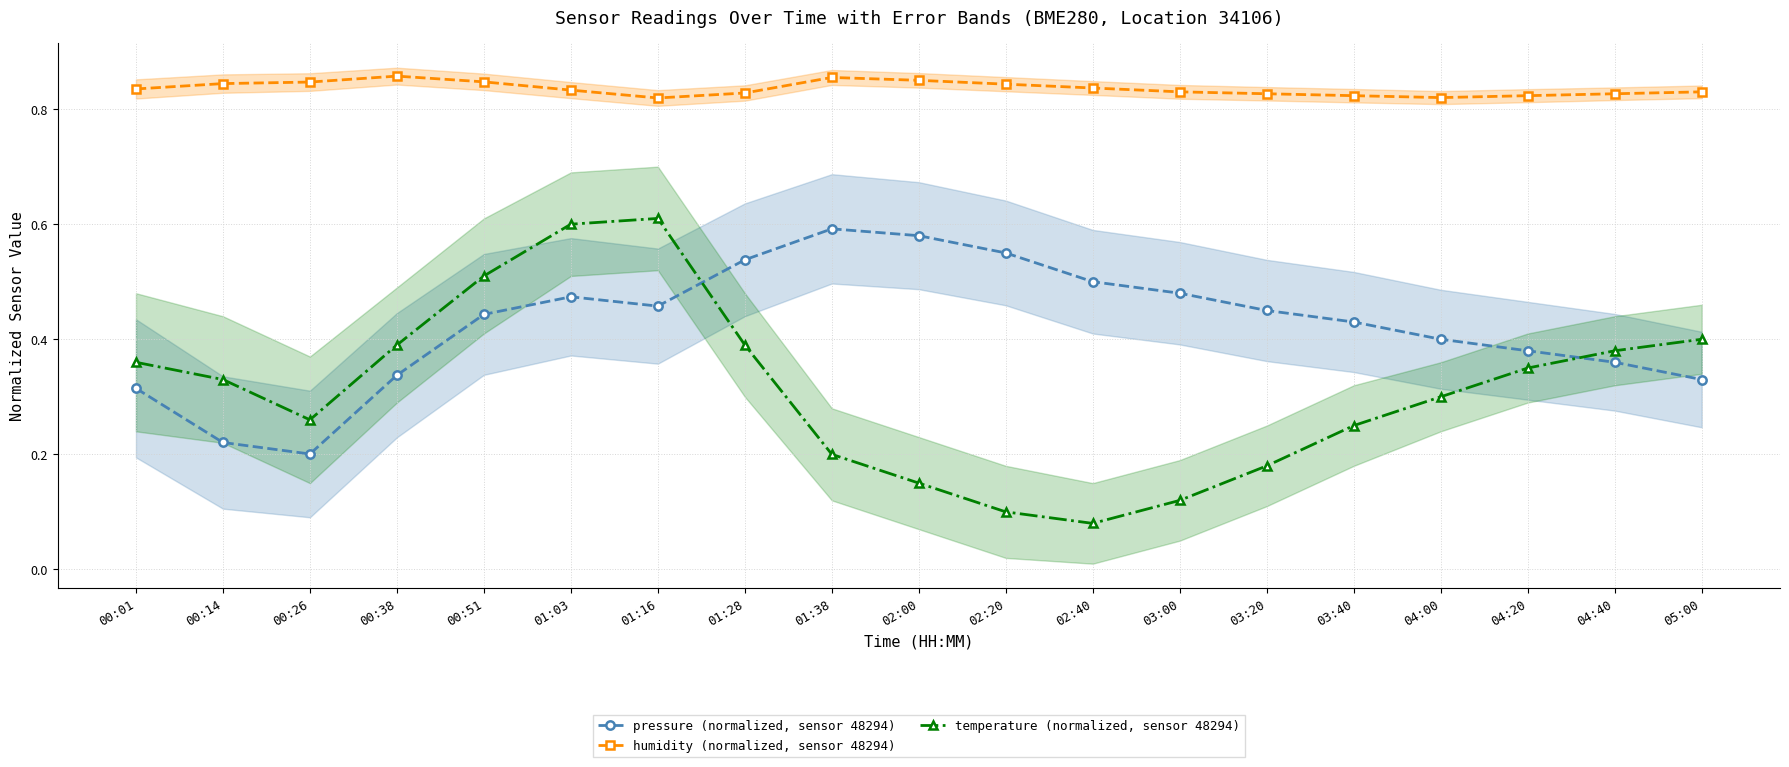

List the labels in order of humidity (normalized, sensor 48294) value, smallest first.

01:16, 04:00, 03:40, 04:20, 03:20, 04:40, 01:28, 03:00, 05:00, 01:03, 00:01, 02:40, 02:20, 00:14, 00:26, 00:51, 02:00, 01:38, 00:38